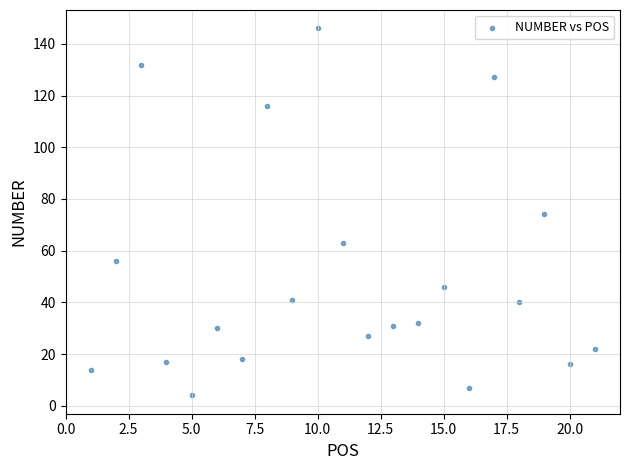

What is the range of X values (max minus min)?

20